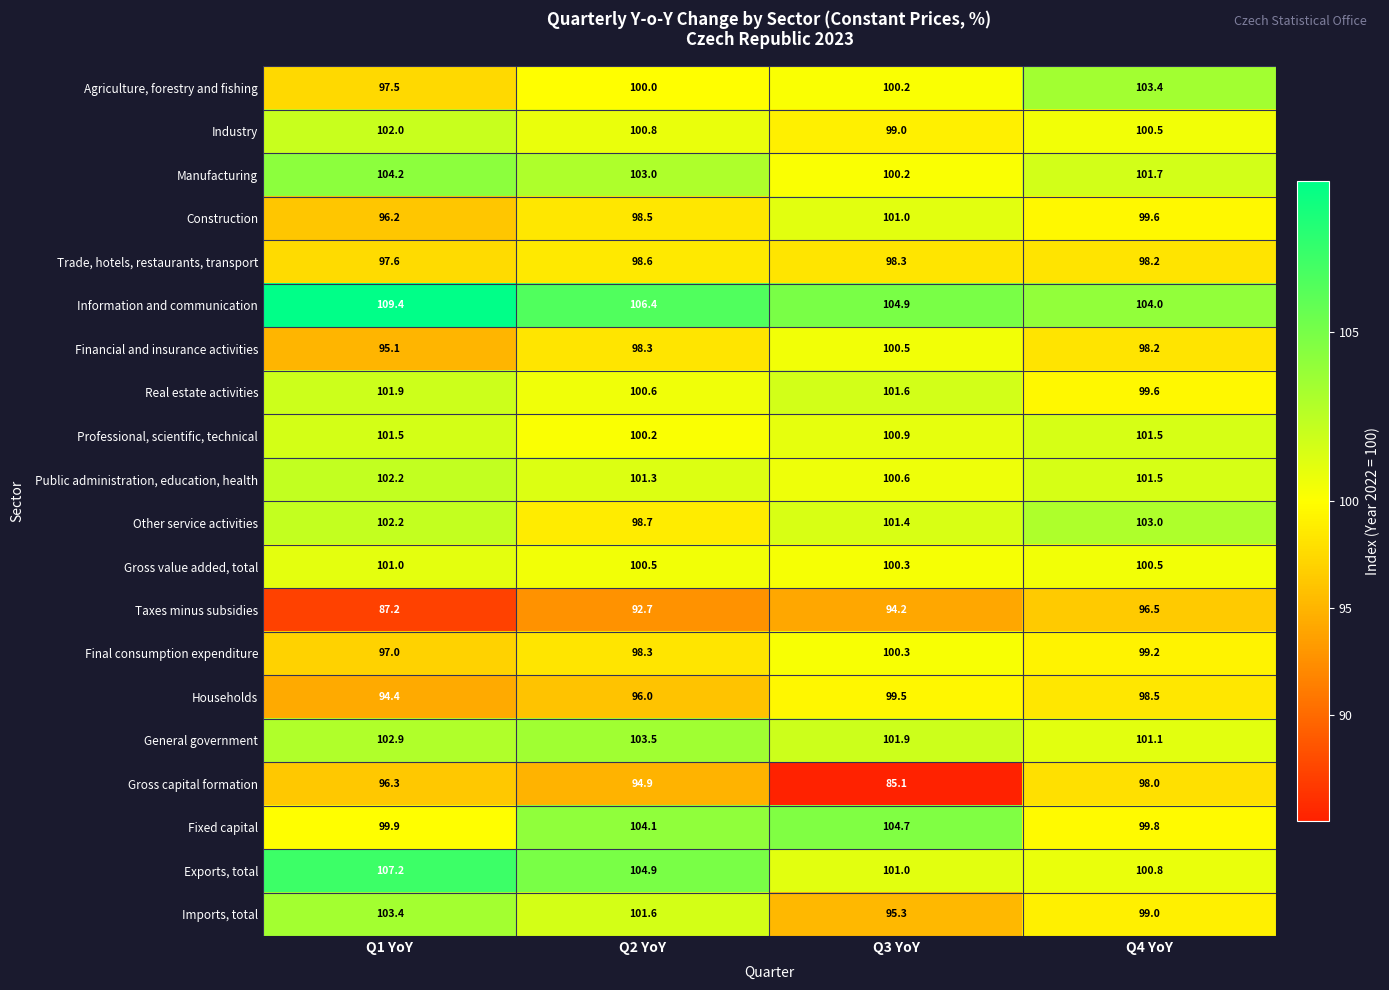

Which series has the largest total across all categories?

Information and communication